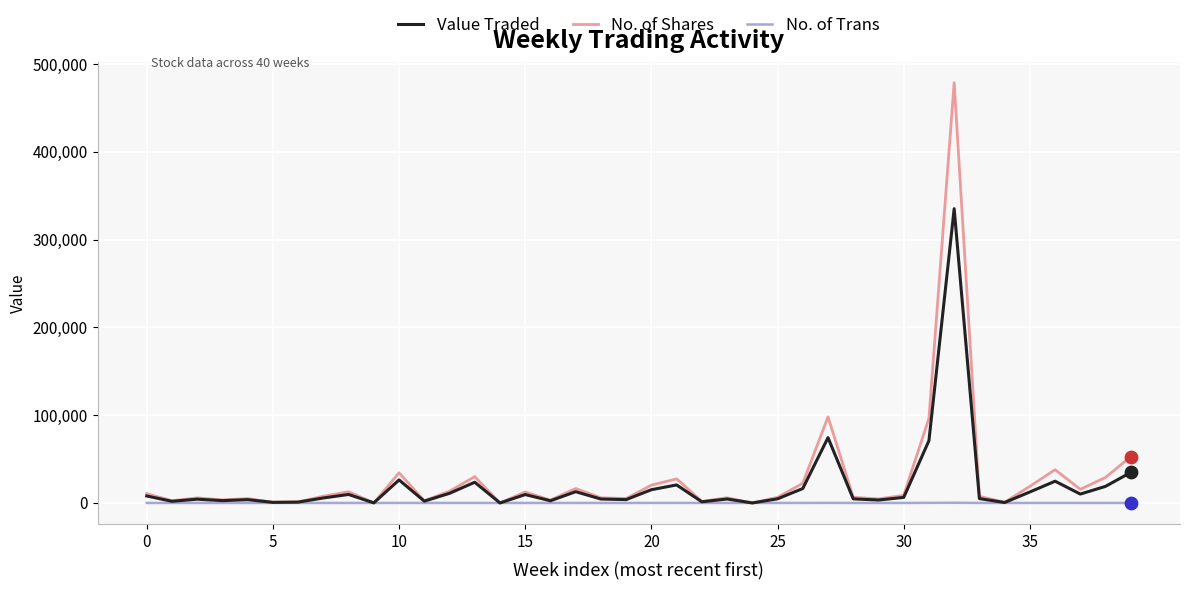

Rank the series by their maximum value, from lowest to highest.

No. of Trans, Value Traded, No. of Shares